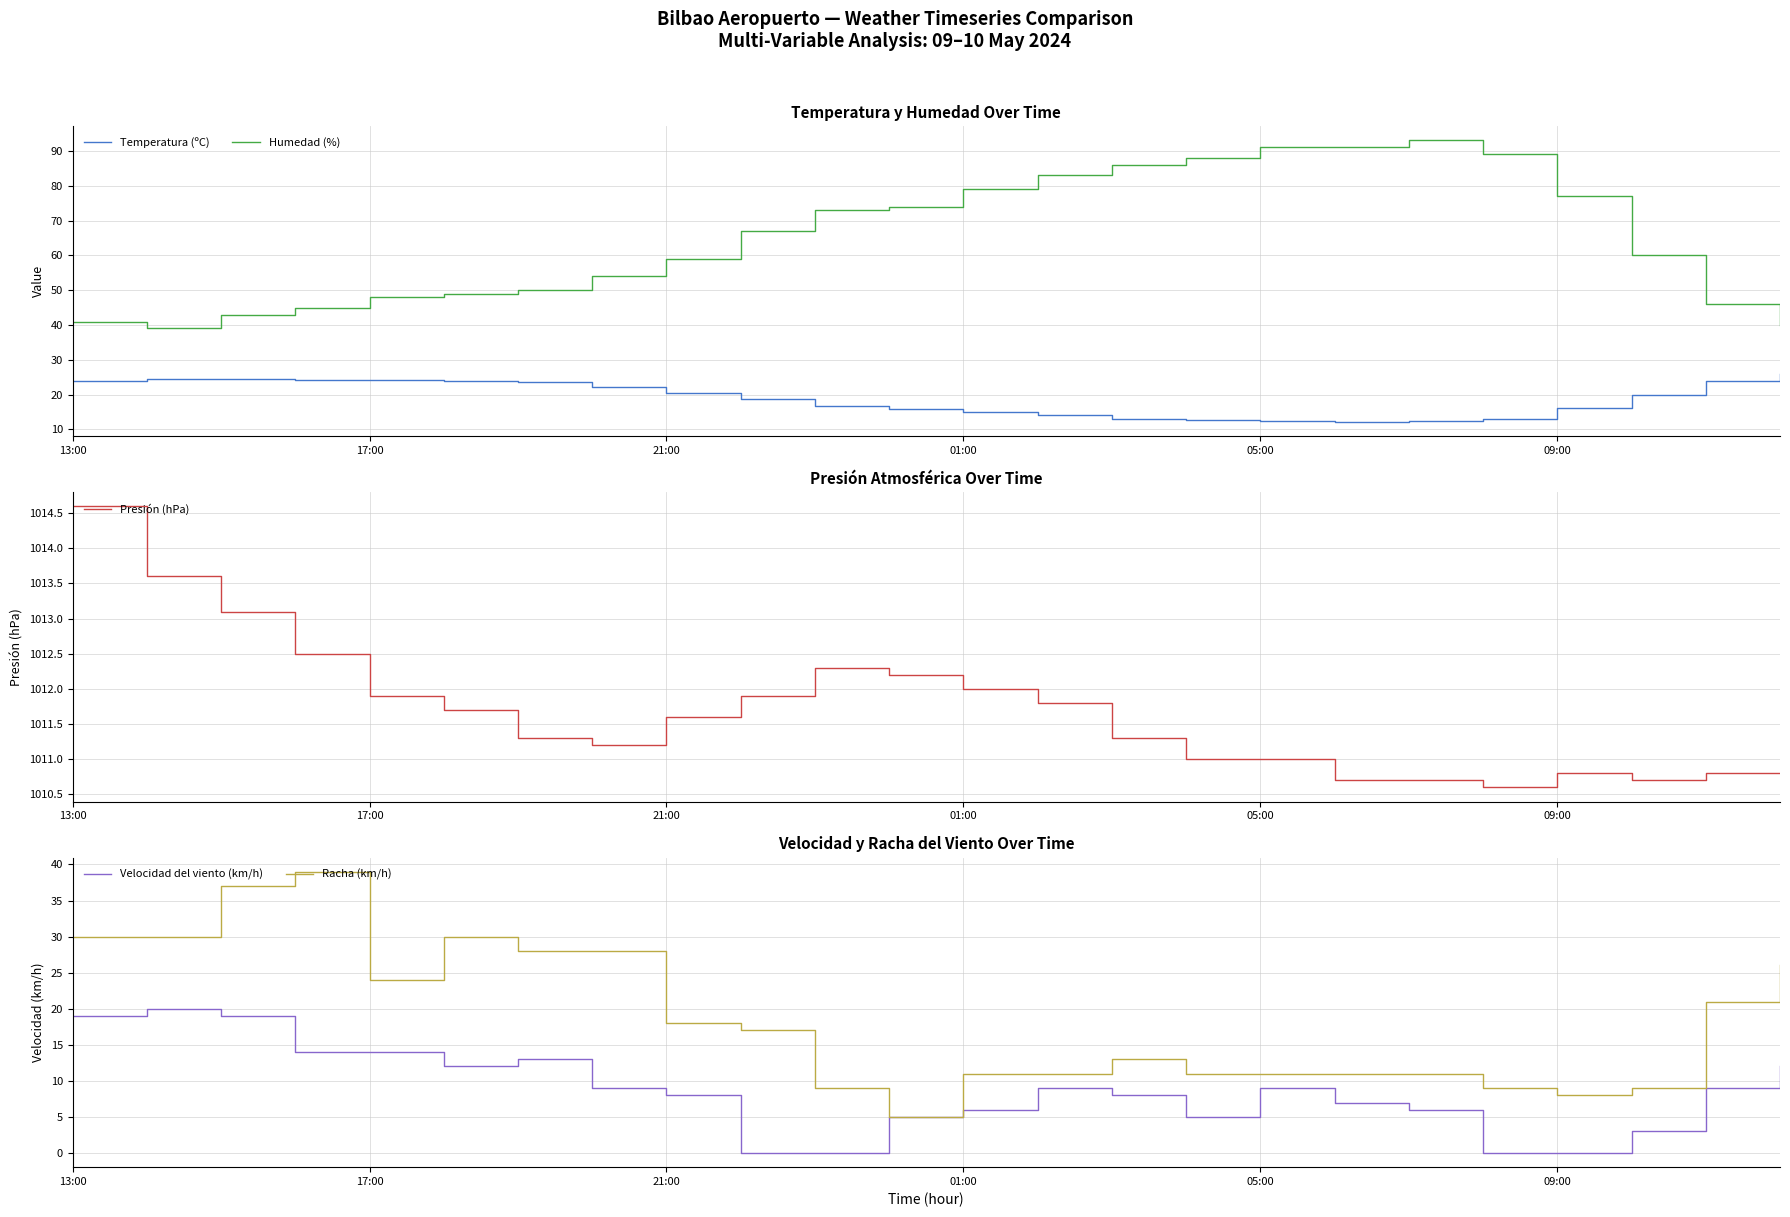

True or false: Velocidad del viento (km/h) and Presión (hPa) intersect in this chart.

False